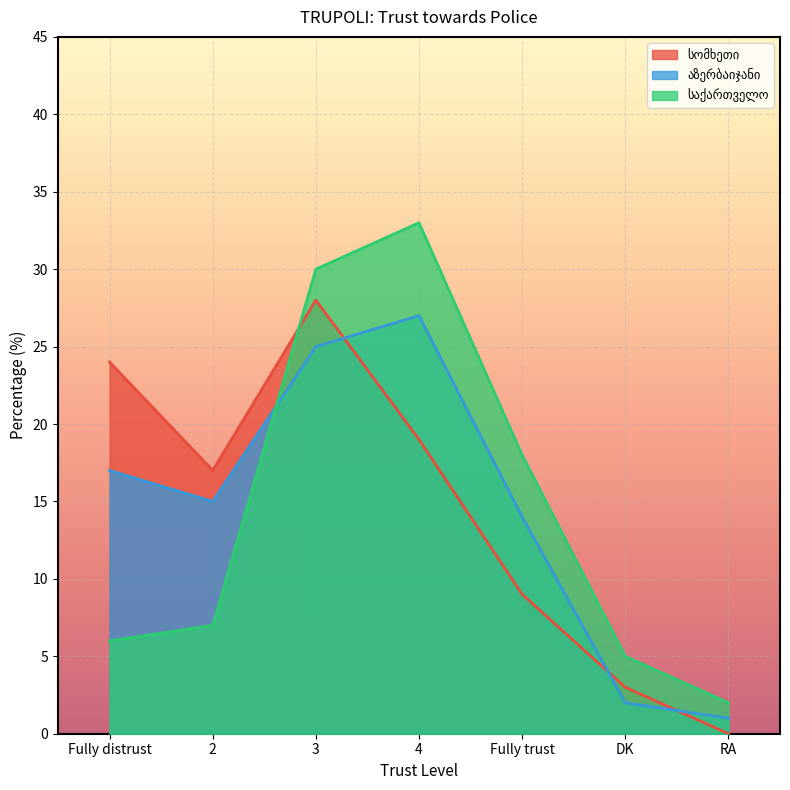

How many interior local peaks does the აზერბაიჯანი series have?

1